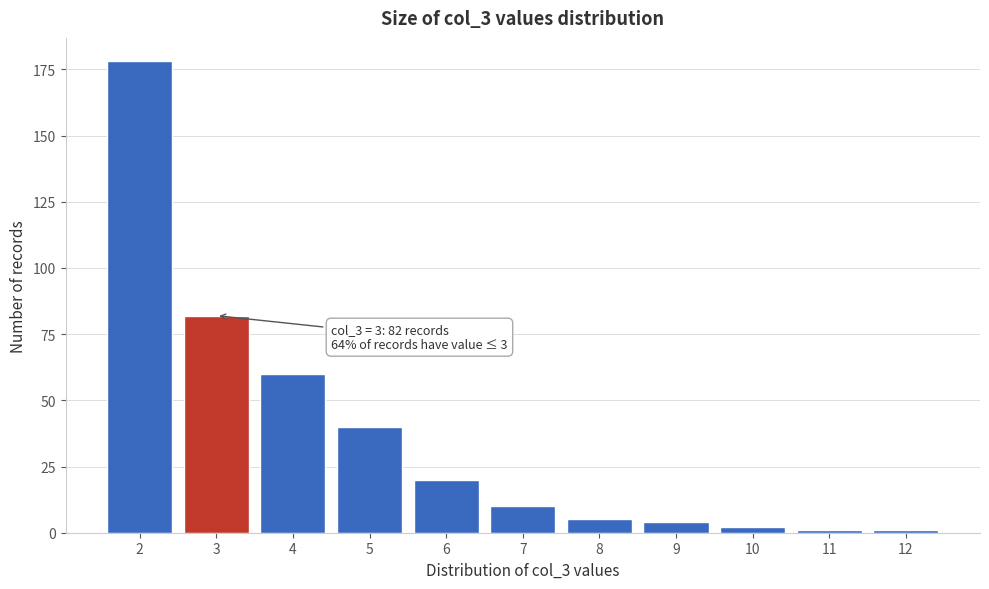

Reading left to right, what are all the values shown in this chart?

2=178	3=82	4=60	5=40	6=20	7=10	8=5	9=4	10=2	11=1	12=1